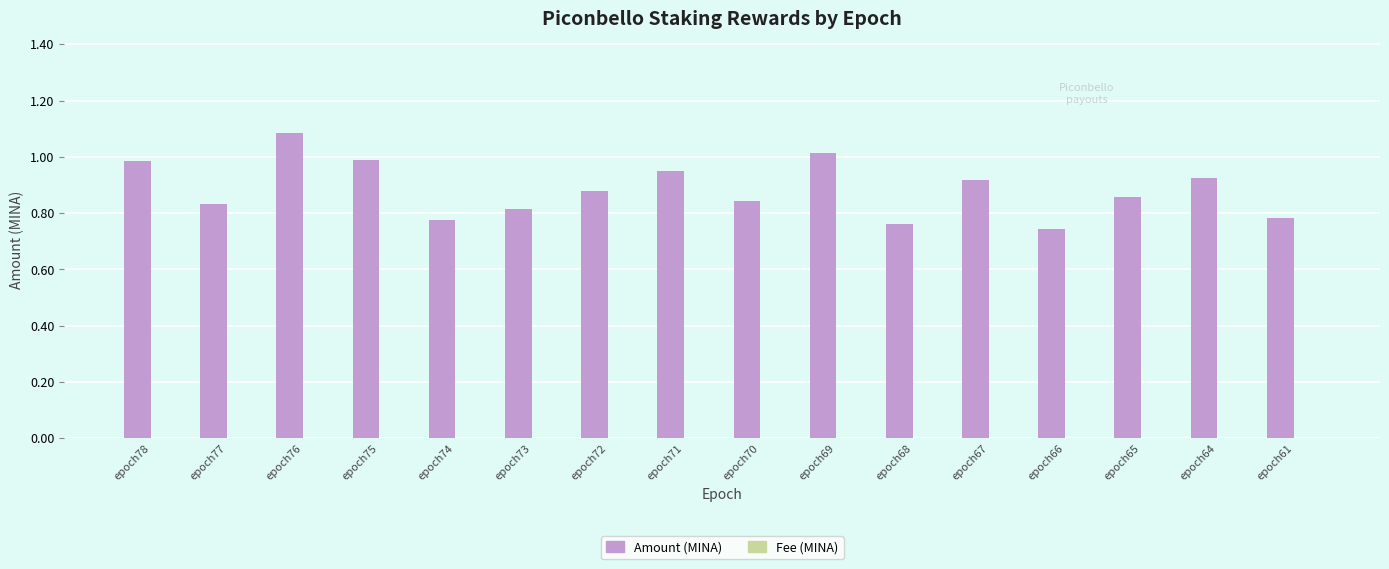

Are the bars horizontal?

No